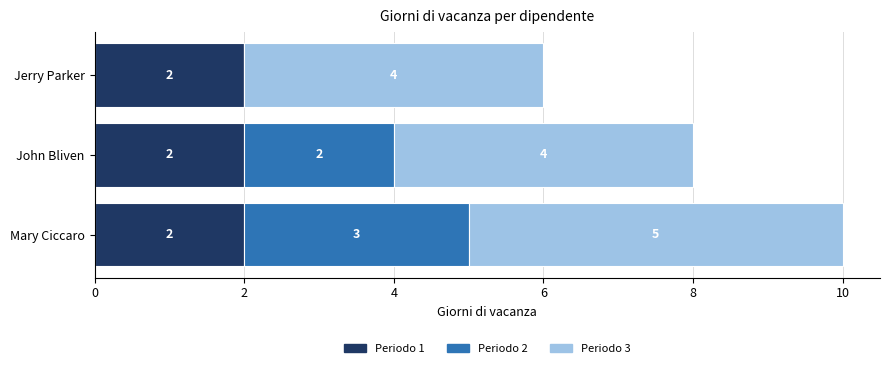

Is it true that Periodo 1 equals 3 at Mary Ciccaro?

False